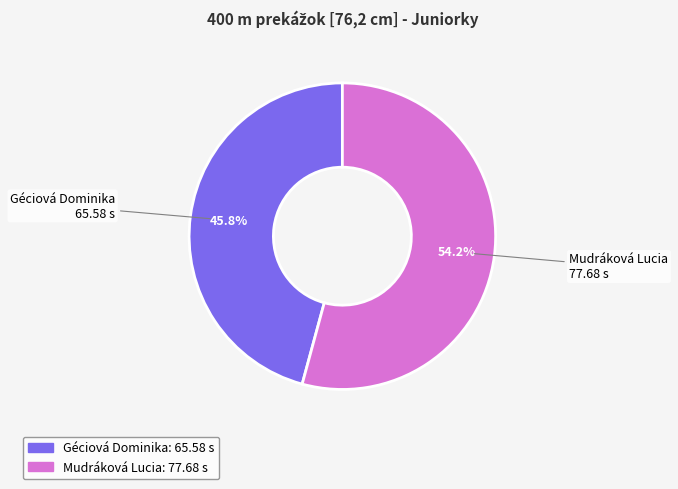

What is the smallest slice in the pie chart?

Géciová Dominika